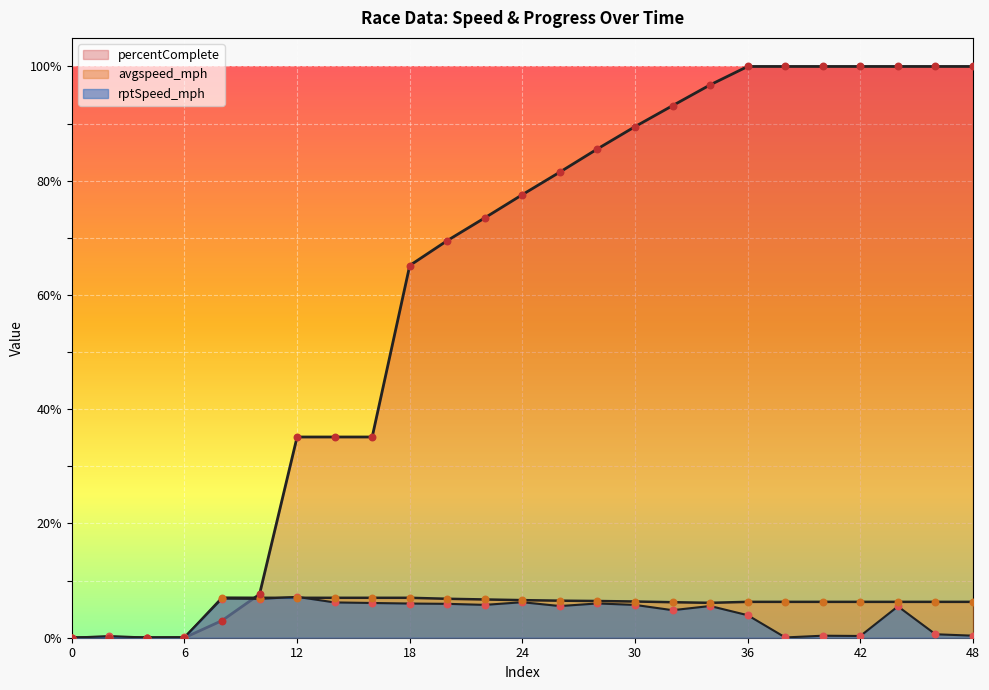

What are all the series names shown in the legend?

rptSpeed_mph, avgspeed_mph, percentComplete